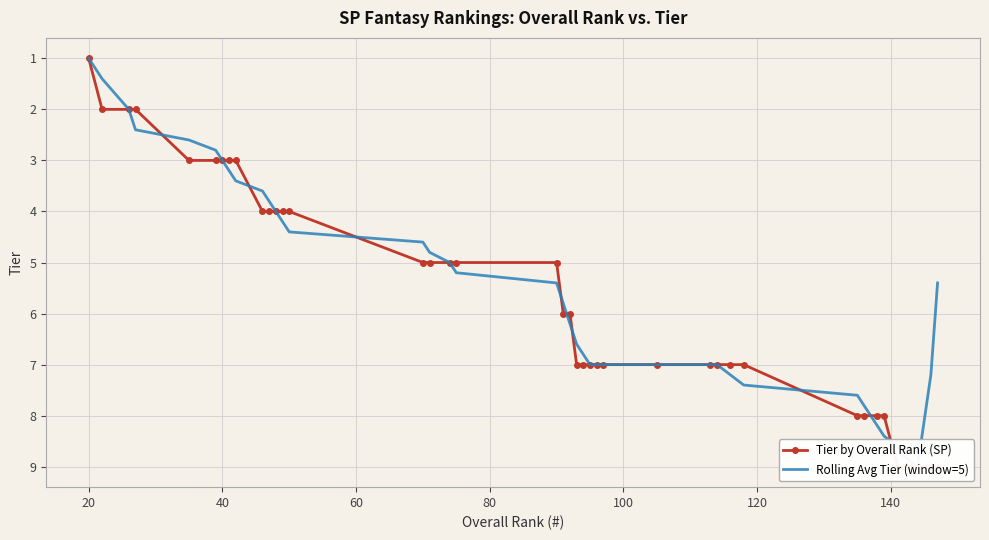

What is the value of the Rolling Avg Tier (window=5) point at the 11th from the left?

3.8